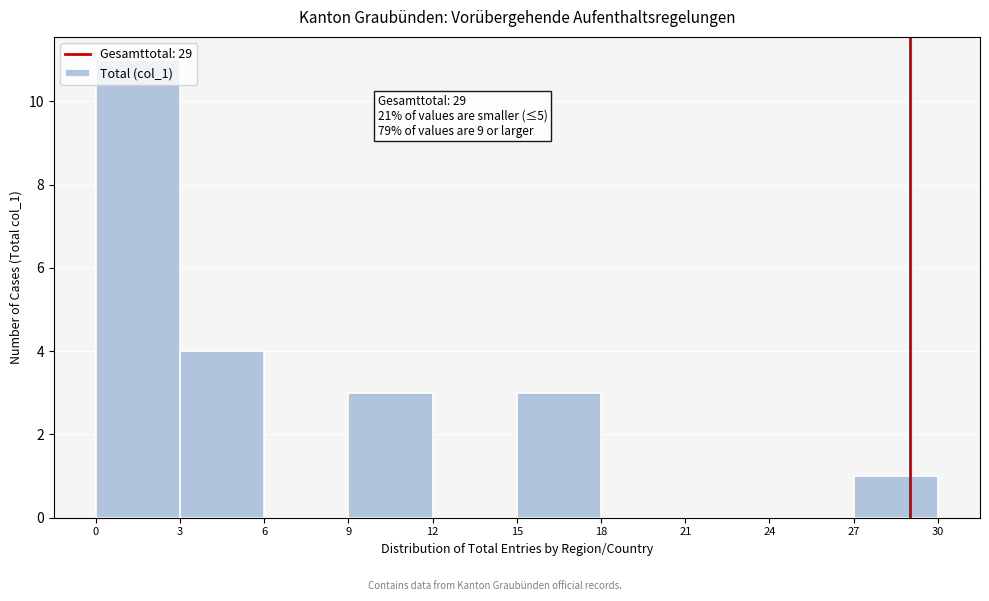

Over which range of the x-axis is the bar tallest?

0 to 3